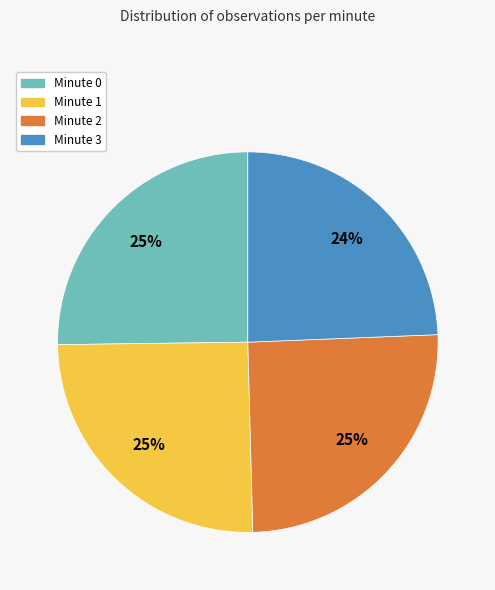

To the nearest percent, what is the difference between the largest and smallest slice percentages?

1%